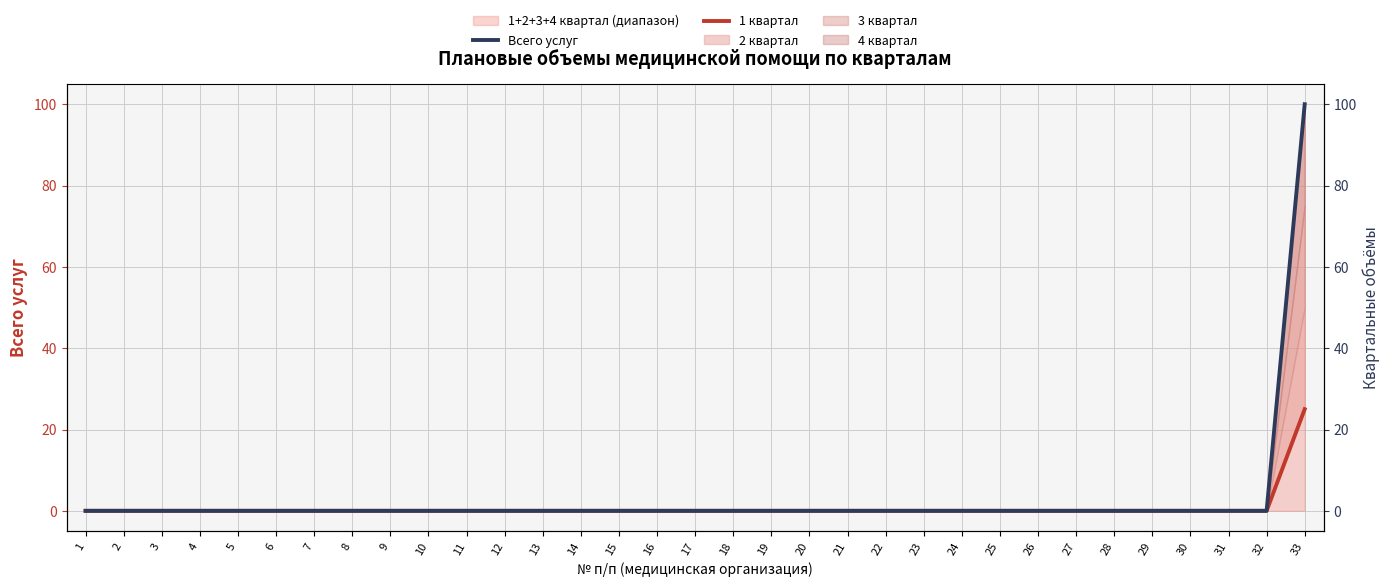

How many categories are shown in the chart?

33